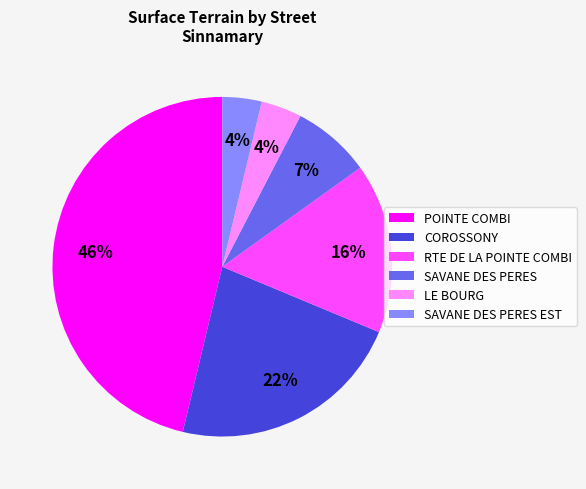

To the nearest percent, what is the average slice percentage?

17%